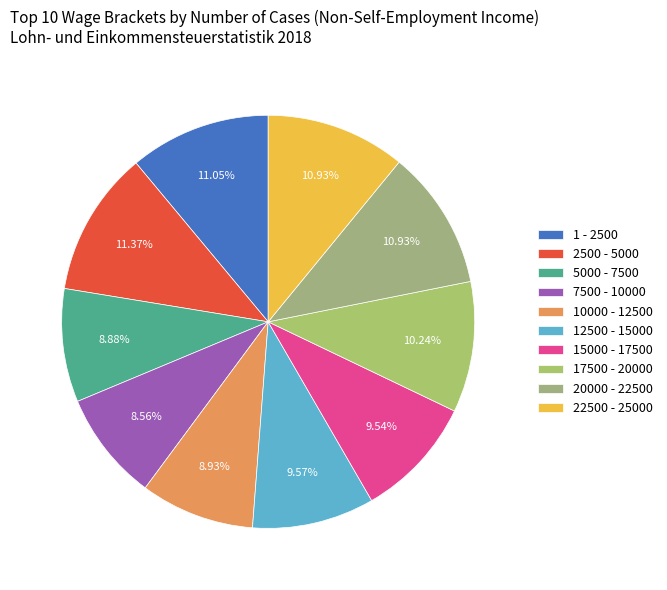

Combined, do 5000 - 7500 and 15000 - 17500 account for over 50%?

No